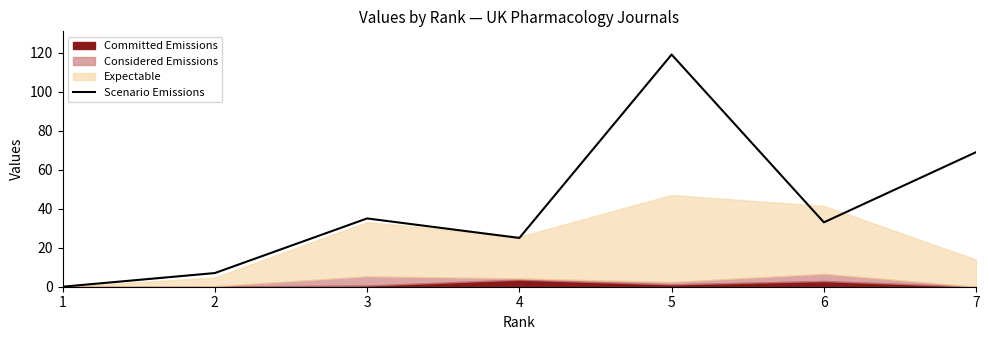

Which category has the highest value across all series?

5